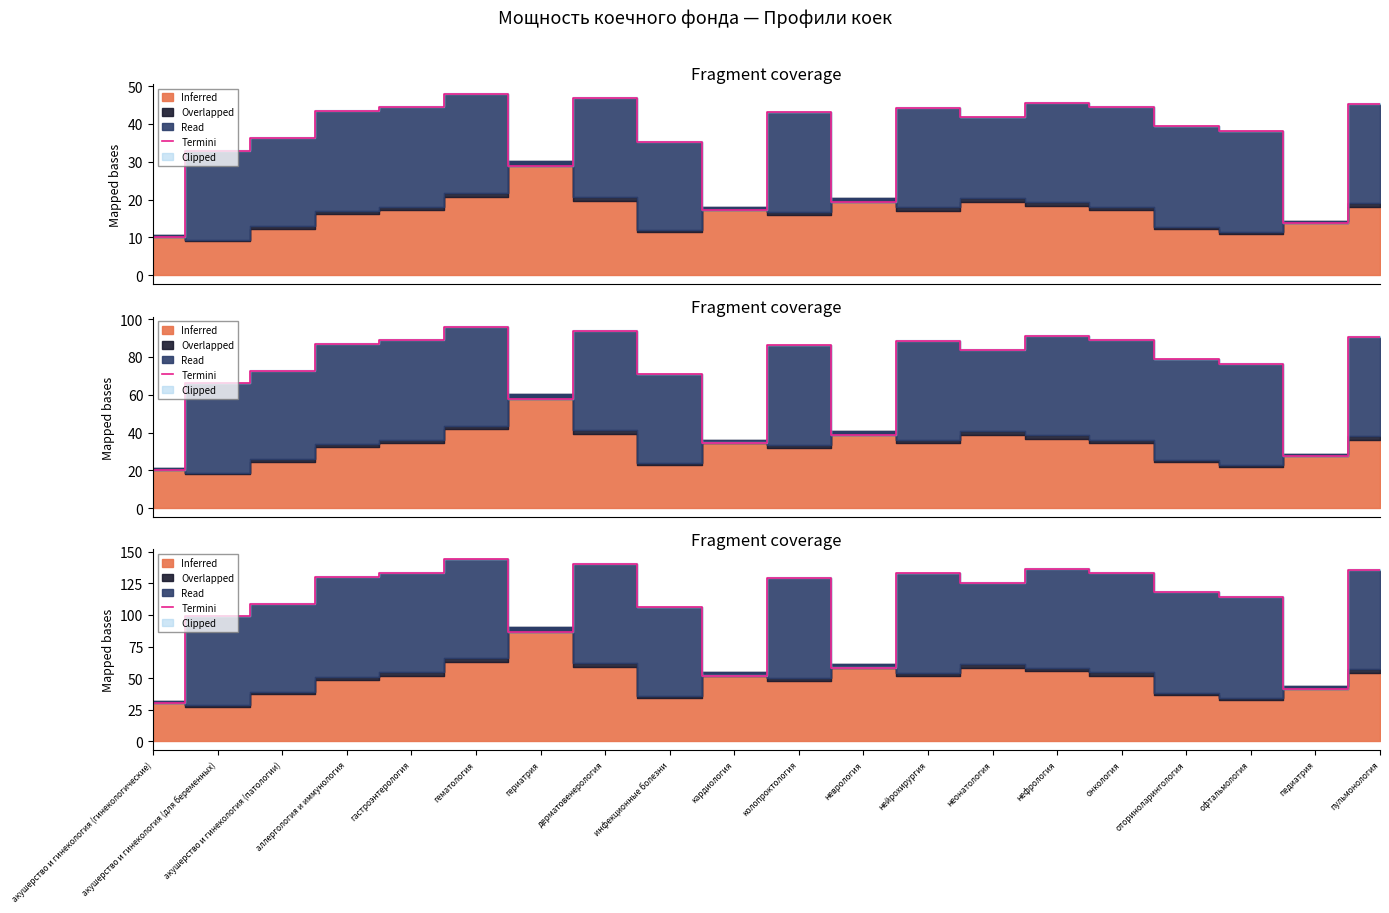

What is the difference between the values at оториноларингология and кардиология?

66.2